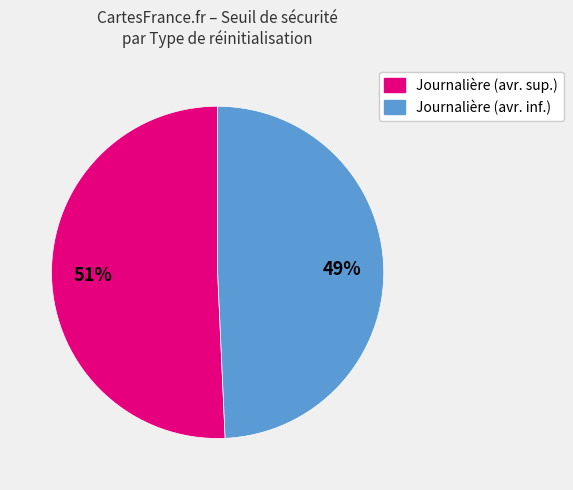

Approximately how many times larger is the value at Journalière (avr. sup.) compared to Journalière (avr. inf.)?

1.0